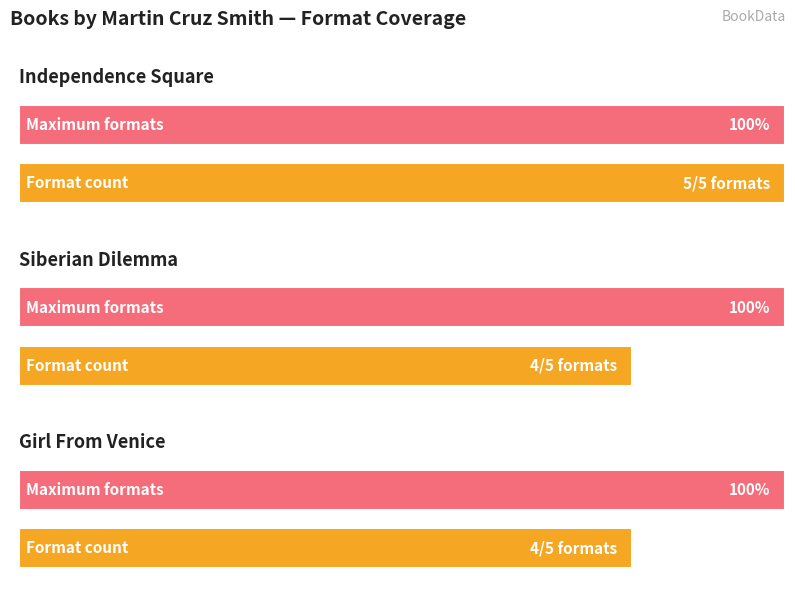

Count the number of categories in the chart.

3